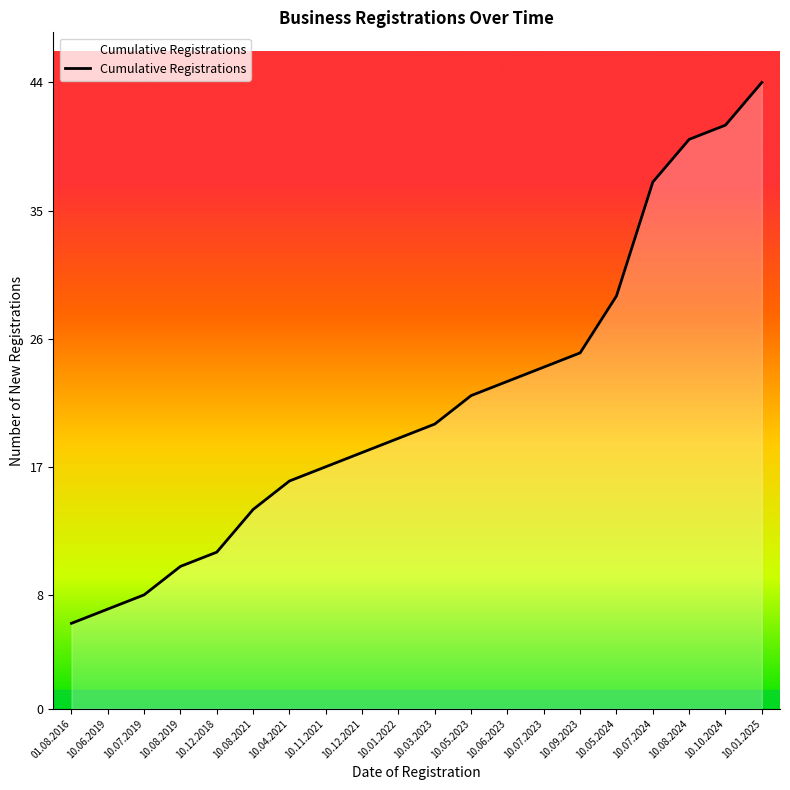

How many lines are shown in the chart?

1